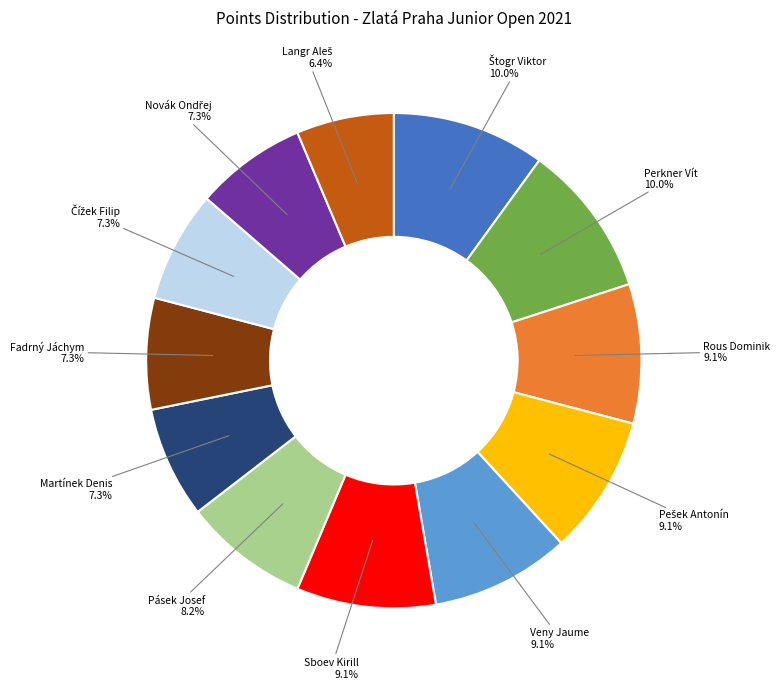

Does any single category account for the majority?

No